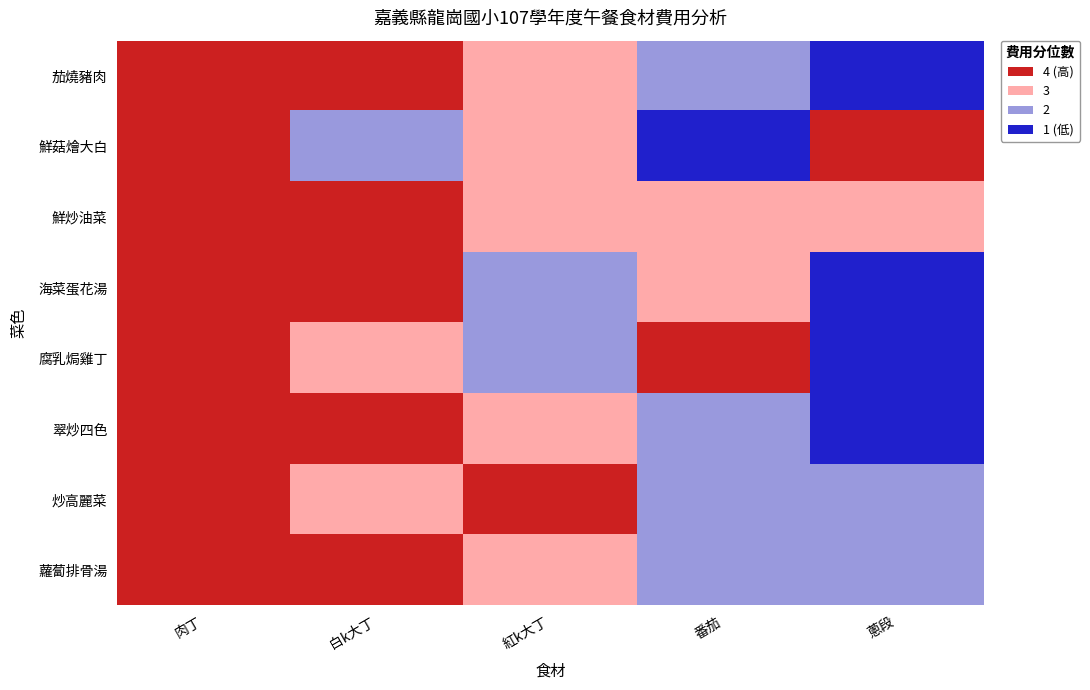

How many distinct data groups are displayed?

8